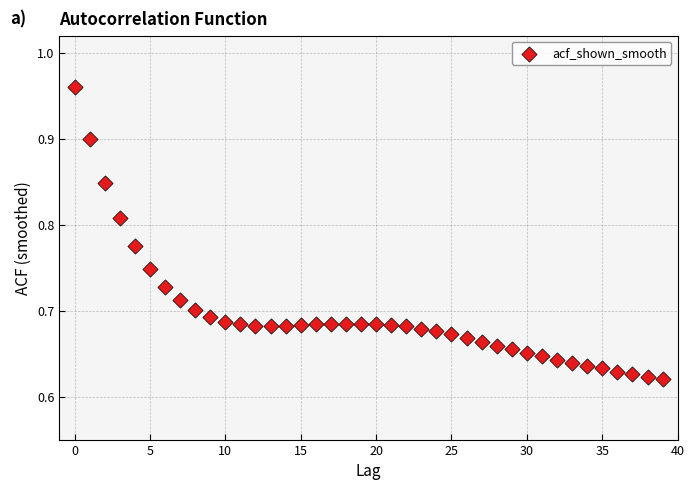

What is the range of Y values (max minus min)?

0.3